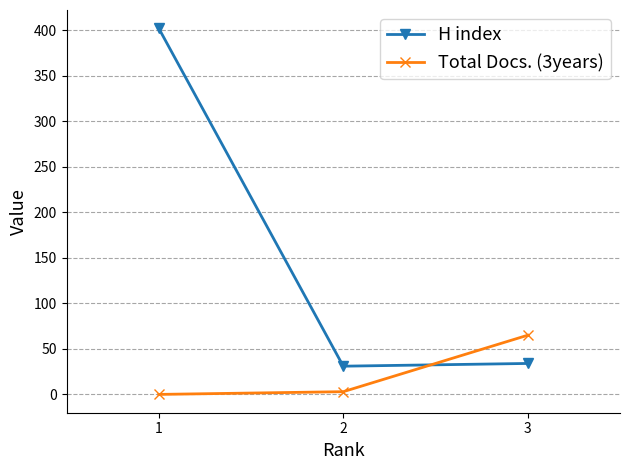

What is the average value of the Total Docs. (3years) series?

23